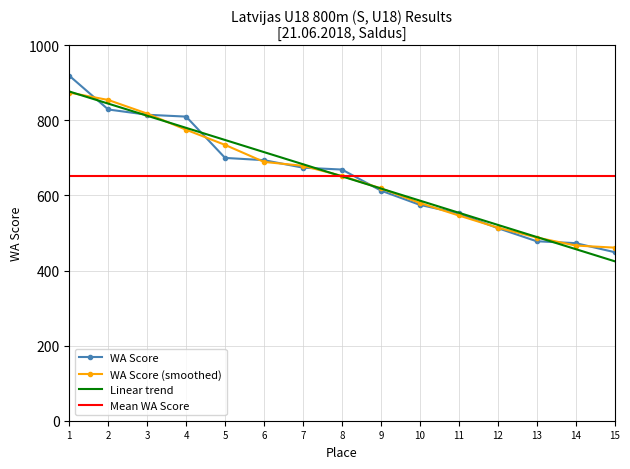

Reading left to right, transcribe all the data shown in this chart.

WA Score: 919.0	829.0	815.0	810.0	700.0	694.0	674.0	669.0	613.0	575.0	552.0	513.0	478.0	473.0	449.0
WA Score (smoothed): 874.0	854.3	818.0	775.0	734.7	689.3	679.0	652.0	619.0	580.0	546.7	514.3	488.0	466.7	461.0
Linear trend: 876.9	844.6	812.3	780.0	747.7	715.5	683.2	650.9	618.6	586.3	554.0	521.7	489.4	457.1	424.8
Mean WA Score: 650.9	650.9	650.9	650.9	650.9	650.9	650.9	650.9	650.9	650.9	650.9	650.9	650.9	650.9	650.9